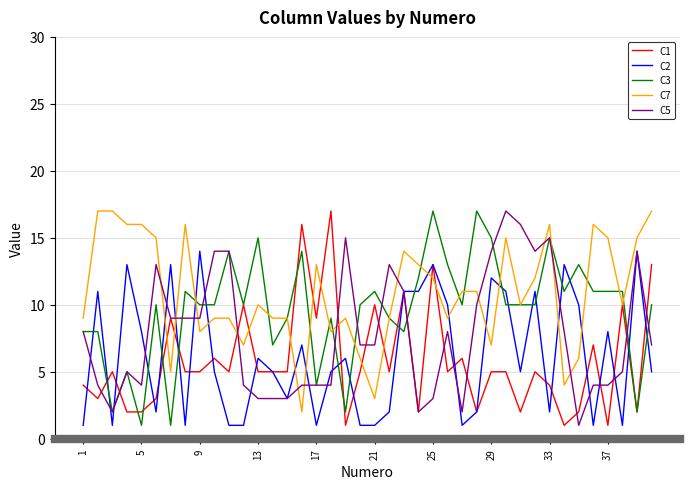

True or false: C7 and C5 intersect in this chart.

True